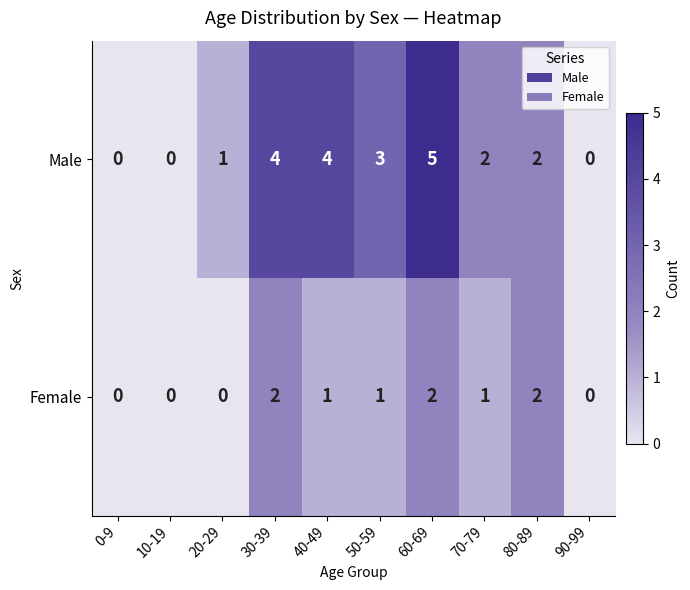

What is the sum of the Male values at 30-39 and 20-29?

5